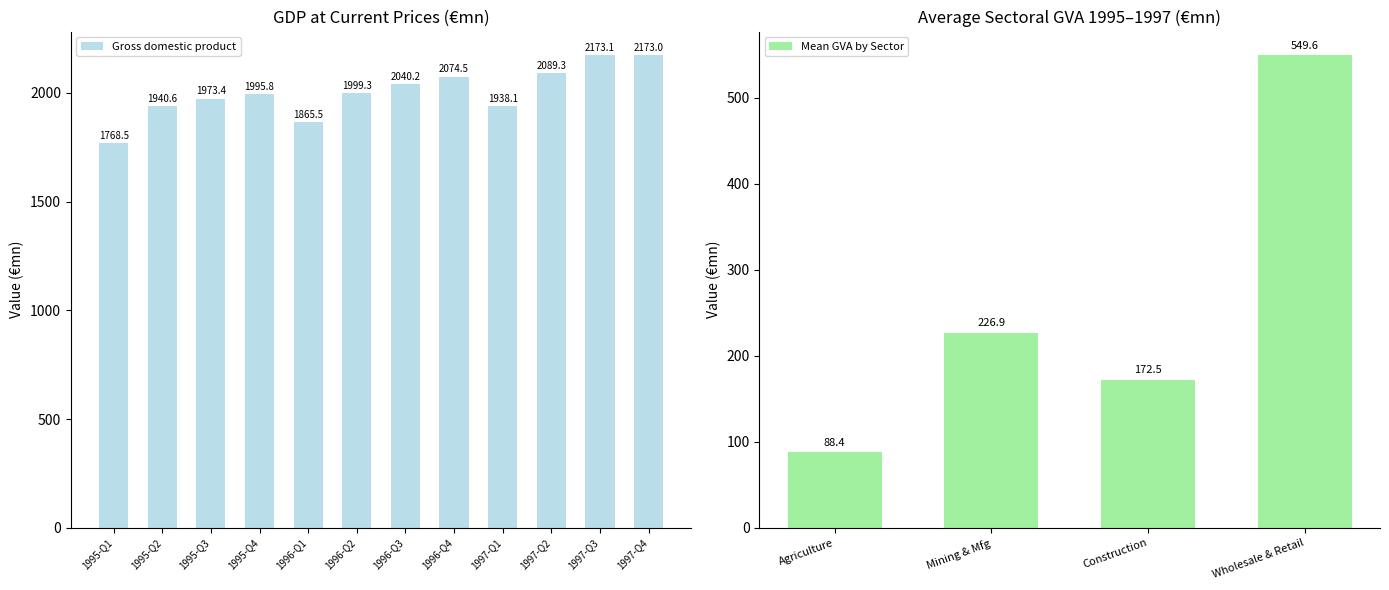

Between 1996-Q4 and 1996-Q2, which is larger?

1996-Q4